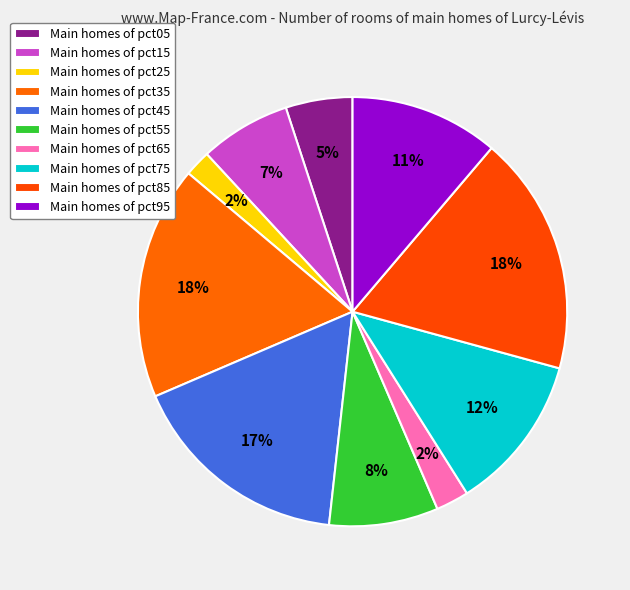

How many slices are in this pie chart?

10